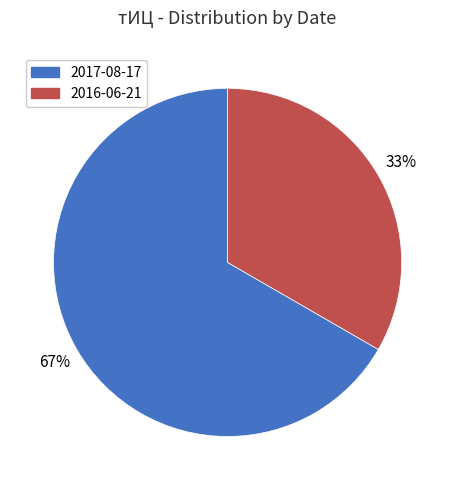

What is the majority slice?

2017-08-17